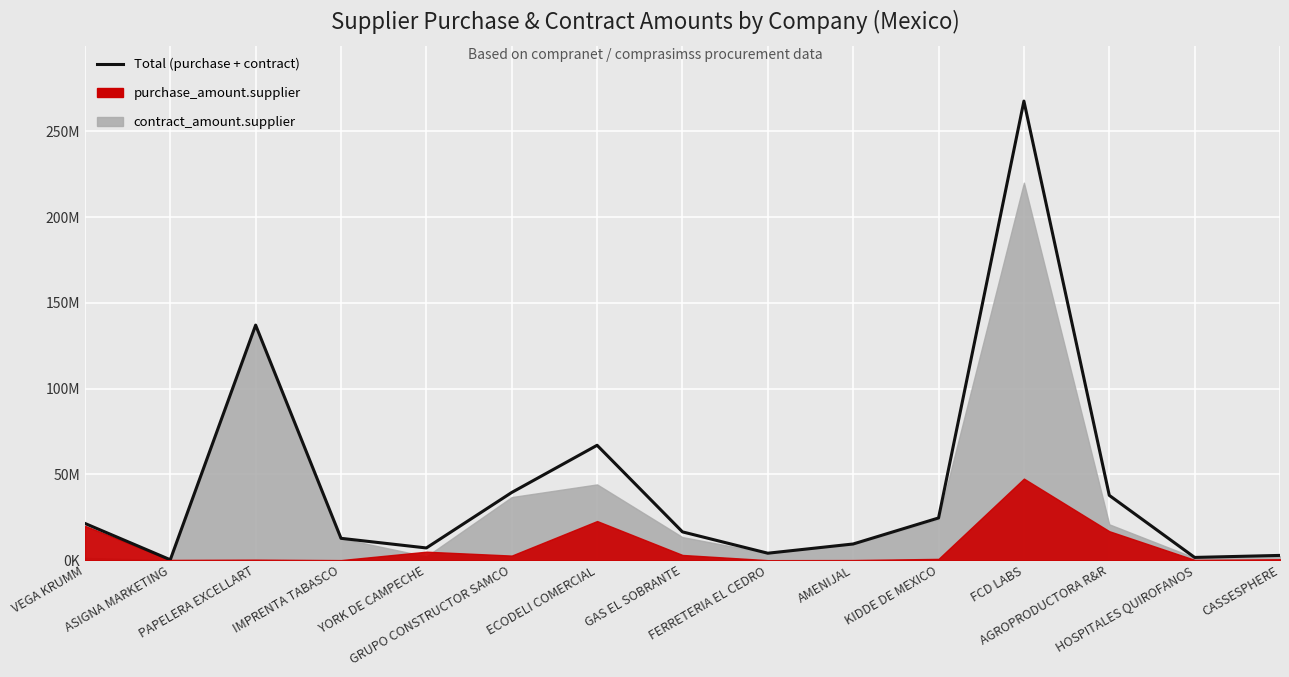

Where is the data nearest to the value 133948251?

PAPELERA EXCELLART